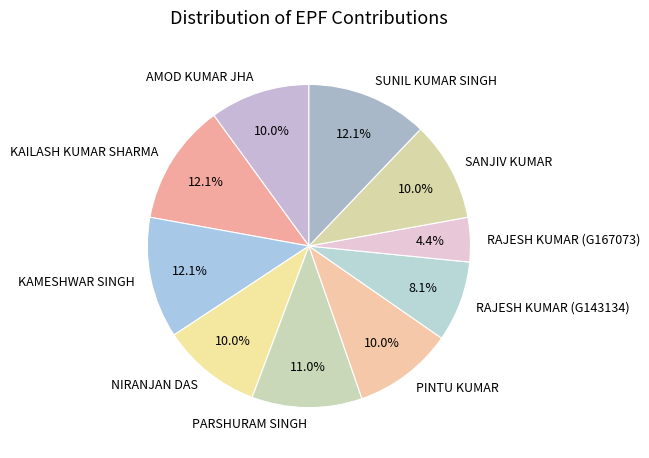

The KAILASH KUMAR SHARMA slice represents 12% of the pie. True or false?

True